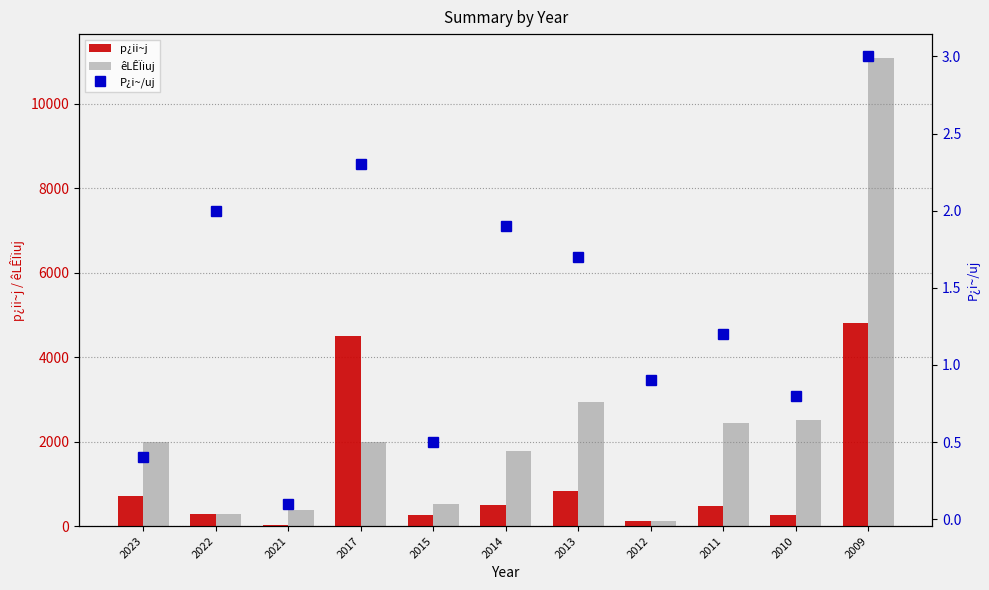

The P¿i~/uj series shows 1.9 at 2014. True or false?

True